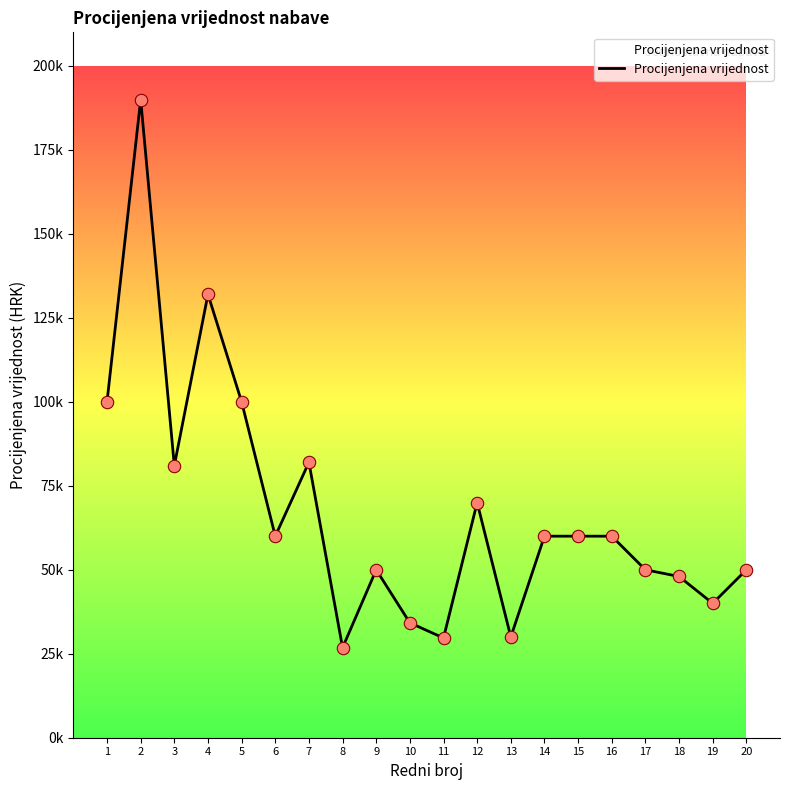

What is the change in value from 2 to 11?

-160300